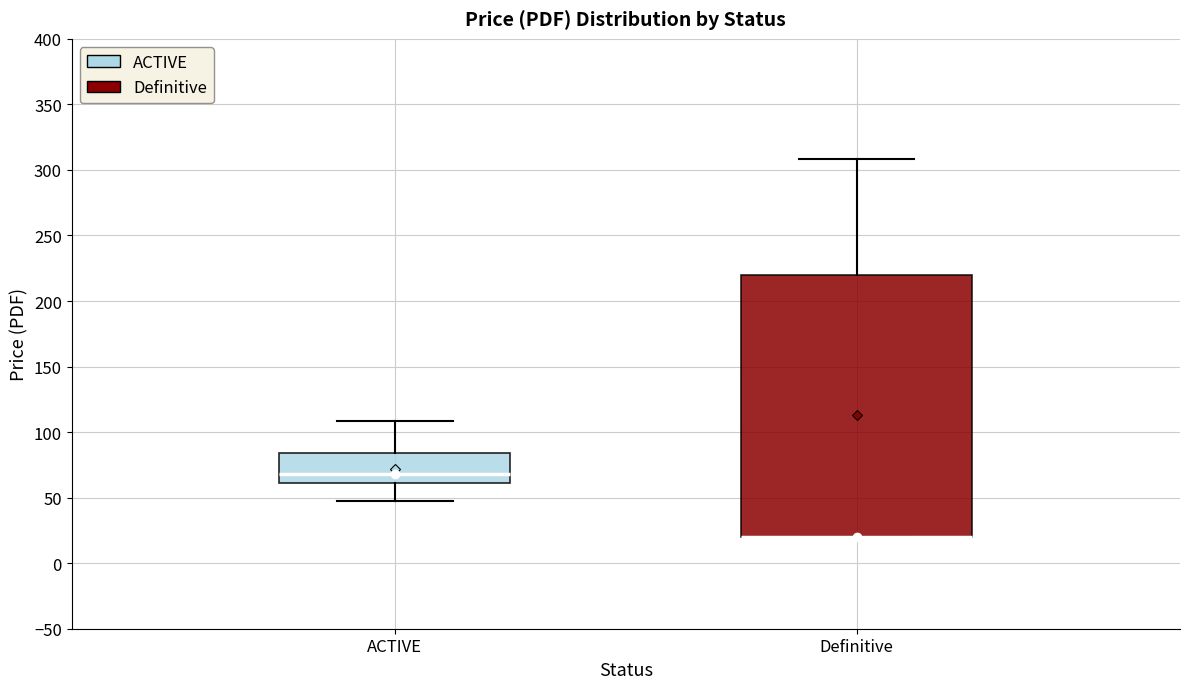

Comparing the boxes themselves (not the whiskers), which one is the tallest?

Definitive